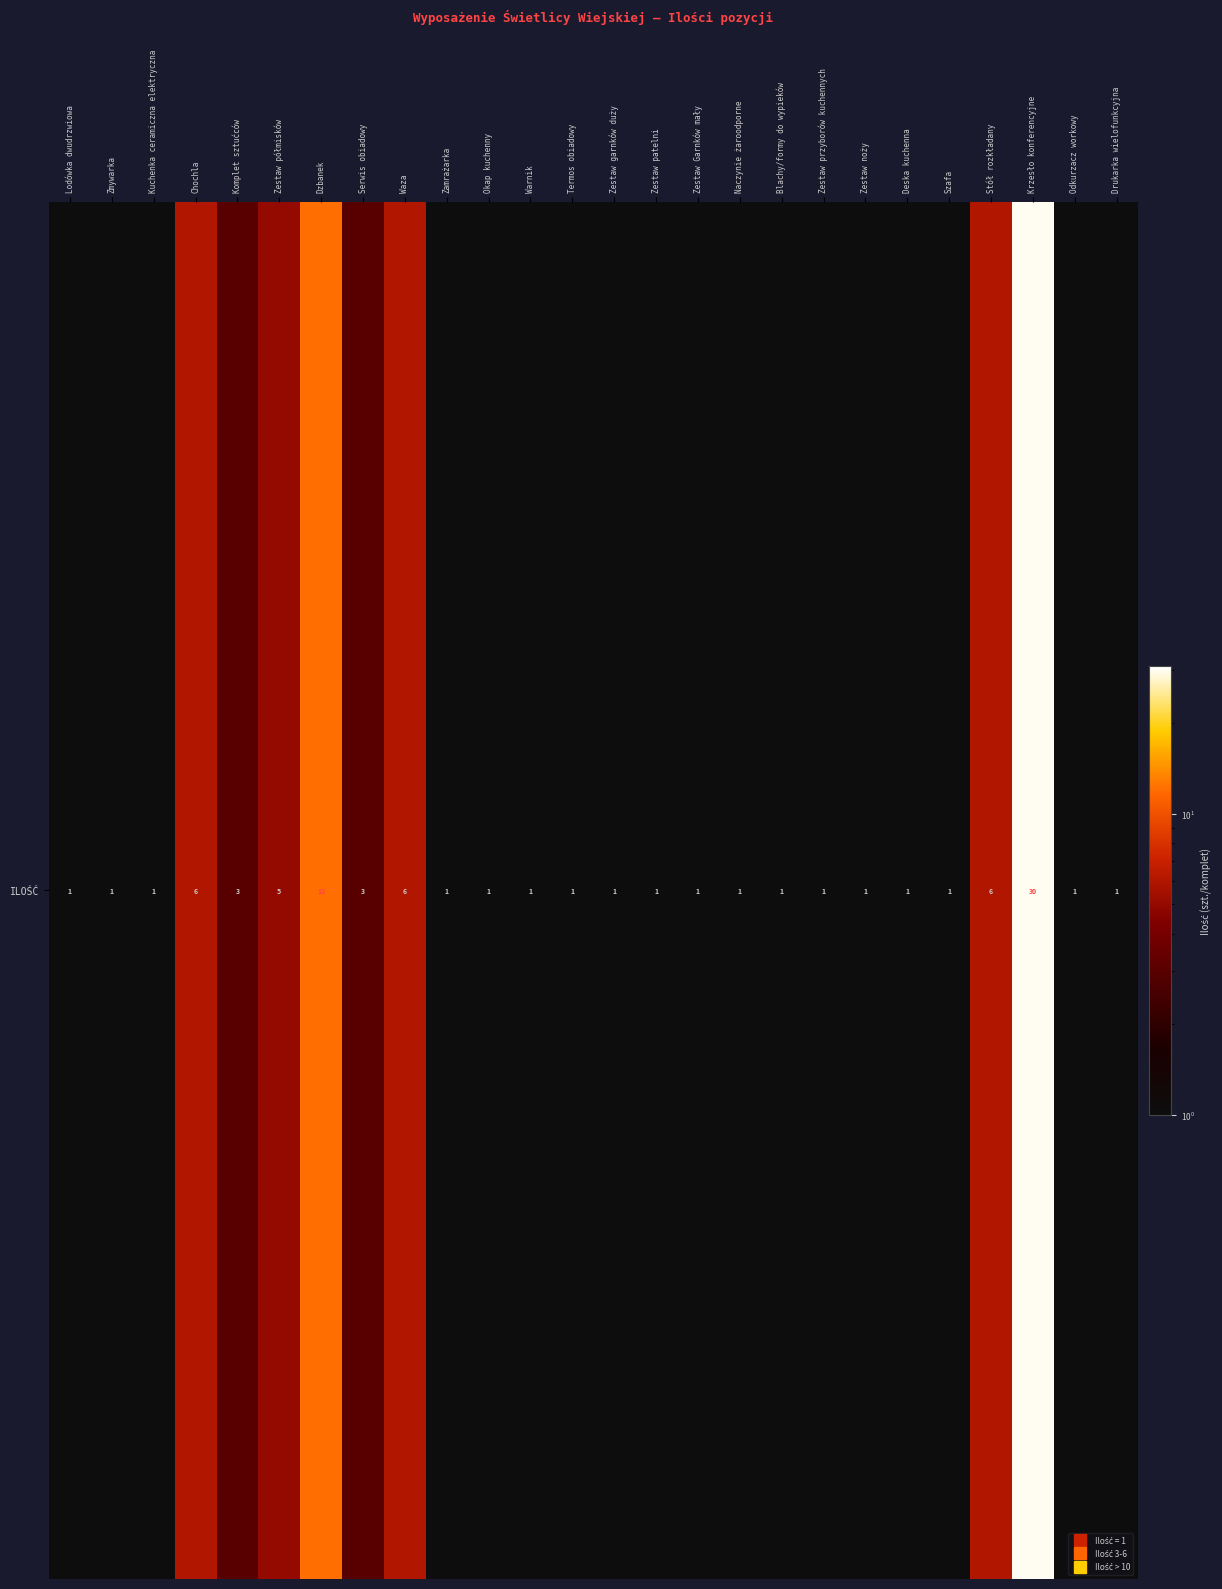

Rank the categories by value from lowest to highest.

Lodówka dwudrzwiowa, Zmywarka, Kuchenka ceramiczna elektryczna, Zamrażarka, Okap kuchenny, Warnik, Termos obiadowy, Zestaw garnków duży, Zestaw patelni, Zestaw Garnków mały, Naczynie żaroodporne, Blachy/formy do wypieków, Zestaw przyborów kuchennych, Zestaw noży, Deska kuchenna, Szafa, Odkurzacz workowy, Drukarka wielofunkcyjna, Komplet sztućców, Serwis obiadowy, Zestaw półmisków, Chochla, Waza, Stół rozkładany, Dzbanek, Krzesło konferencyjne